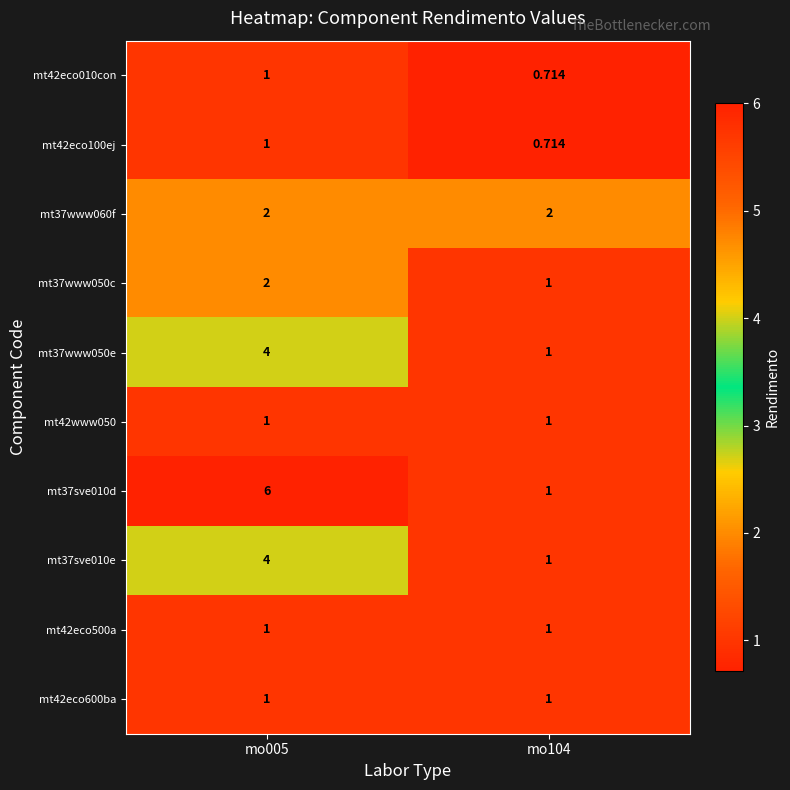

Reading left to right, transcribe all the data shown in this chart.

mt42eco010con: mo005=1.0	mo104=0.7
mt42eco100ej: mo005=1.0	mo104=0.7
mt37www060f: mo005=2.0	mo104=2.0
mt37www050c: mo005=2.0	mo104=1.0
mt37www050e: mo005=4.0	mo104=1.0
mt42www050: mo005=1.0	mo104=1.0
mt37sve010d: mo005=6.0	mo104=1.0
mt37sve010e: mo005=4.0	mo104=1.0
mt42eco500a: mo005=1.0	mo104=1.0
mt42eco600ba: mo005=1.0	mo104=1.0